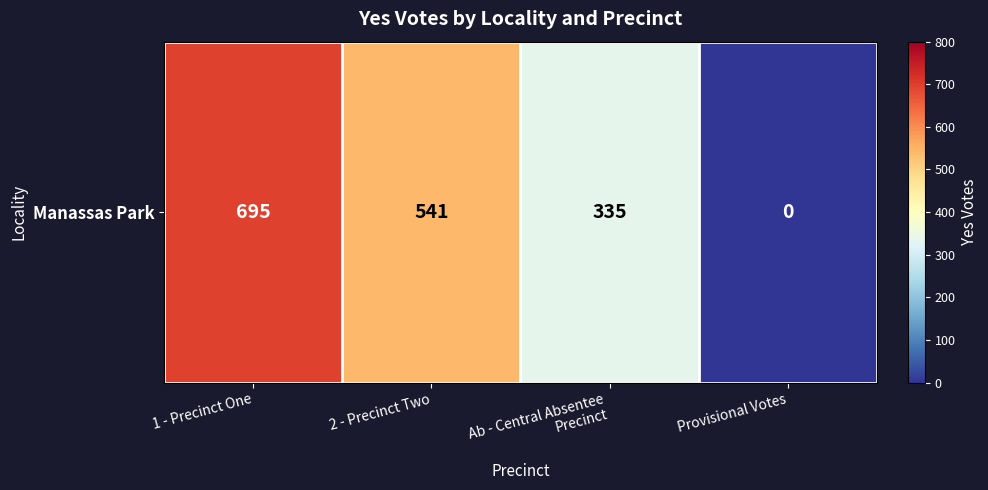

The value at 2 - Precinct Two is 541. True or false?

True